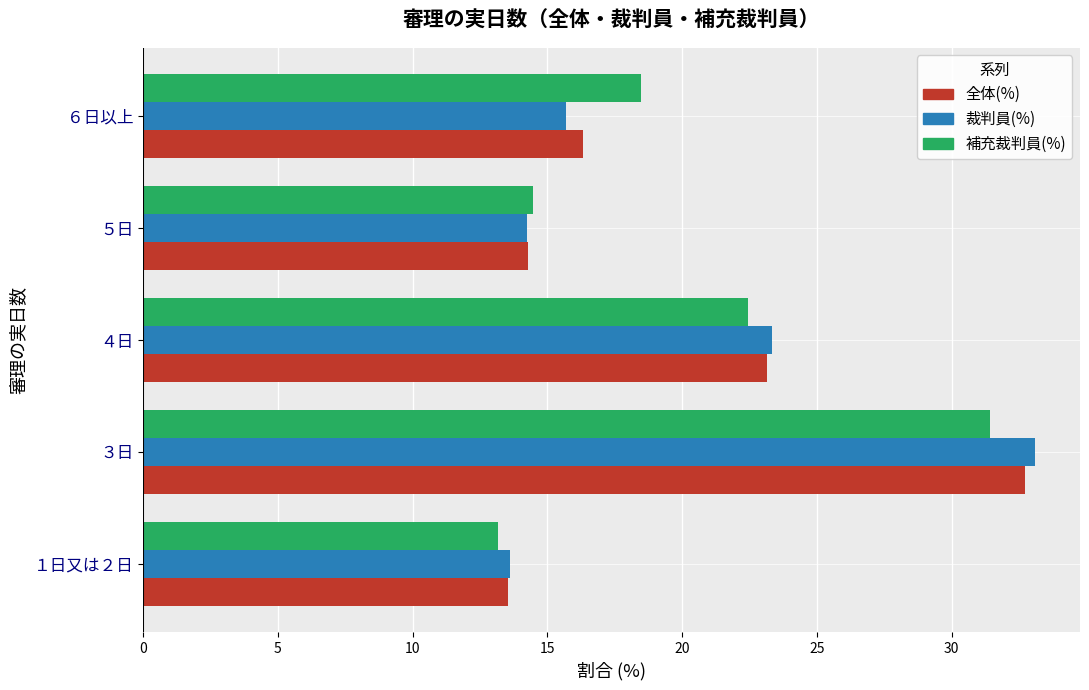

What is the lowest value of the 裁判員(%) series?

13.6